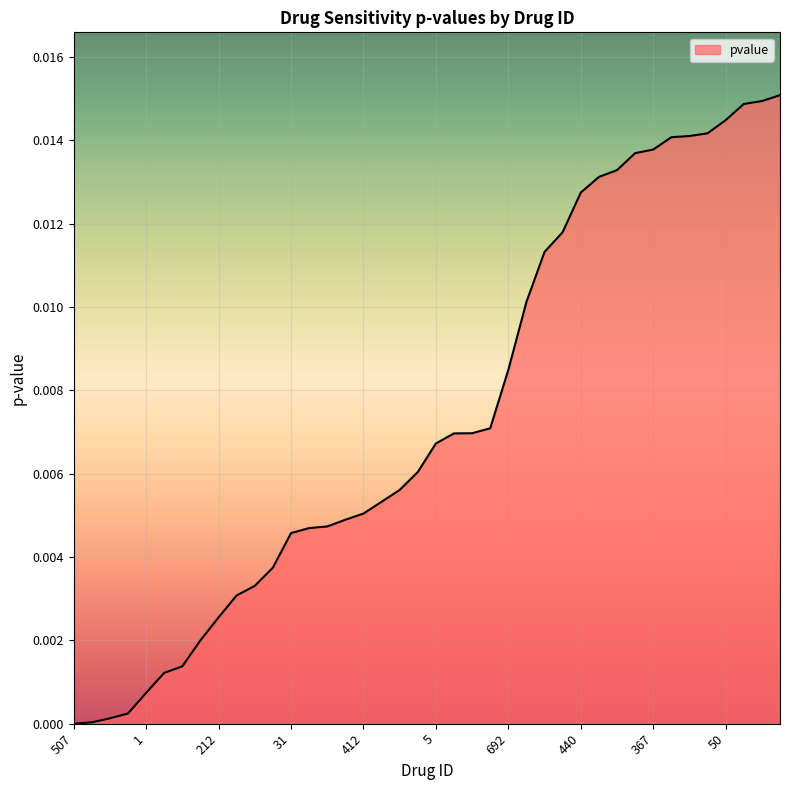

How many distinct data groups are displayed?

1